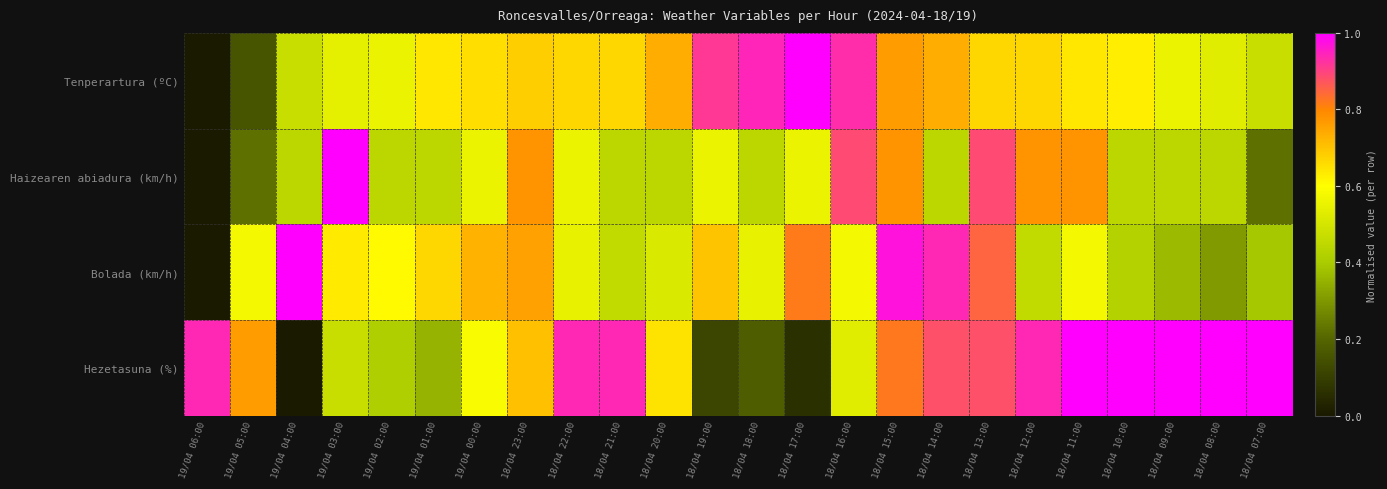

Reading left to right, transcribe all the data shown in this chart.

Tenperartura (ºC): 19/04 06:00=0.0	19/04 05:00=0.2	19/04 04:00=0.5	19/04 03:00=0.5	19/04 02:00=0.6	19/04 01:00=0.6	19/04 00:00=0.7	18/04 23:00=0.7	18/04 22:00=0.7	18/04 21:00=0.7	18/04 20:00=0.7	18/04 19:00=0.9	18/04 18:00=0.9	18/04 17:00=1.0	18/04 16:00=0.9	18/04 15:00=0.8	18/04 14:00=0.7	18/04 13:00=0.7	18/04 12:00=0.7	18/04 11:00=0.6	18/04 10:00=0.6	18/04 09:00=0.6	18/04 08:00=0.5	18/04 07:00=0.5
Haizearen abiadura (km/h): 19/04 06:00=0.0	19/04 05:00=0.2	19/04 04:00=0.4	19/04 03:00=1.0	19/04 02:00=0.4	19/04 01:00=0.4	19/04 00:00=0.6	18/04 23:00=0.8	18/04 22:00=0.6	18/04 21:00=0.4	18/04 20:00=0.4	18/04 19:00=0.6	18/04 18:00=0.4	18/04 17:00=0.6	18/04 16:00=0.9	18/04 15:00=0.8	18/04 14:00=0.4	18/04 13:00=0.9	18/04 12:00=0.8	18/04 11:00=0.8	18/04 10:00=0.4	18/04 09:00=0.4	18/04 08:00=0.4	18/04 07:00=0.2
Bolada (km/h): 19/04 06:00=0.0	19/04 05:00=0.6	19/04 04:00=1.0	19/04 03:00=0.6	19/04 02:00=0.6	19/04 01:00=0.7	19/04 00:00=0.7	18/04 23:00=0.8	18/04 22:00=0.5	18/04 21:00=0.5	18/04 20:00=0.5	18/04 19:00=0.7	18/04 18:00=0.5	18/04 17:00=0.8	18/04 16:00=0.6	18/04 15:00=1.0	18/04 14:00=0.9	18/04 13:00=0.8	18/04 12:00=0.5	18/04 11:00=0.6	18/04 10:00=0.4	18/04 09:00=0.4	18/04 08:00=0.3	18/04 07:00=0.4
Hezetasuna (%): 19/04 06:00=0.9	19/04 05:00=0.8	19/04 04:00=0.0	19/04 03:00=0.5	19/04 02:00=0.4	19/04 01:00=0.4	19/04 00:00=0.6	18/04 23:00=0.7	18/04 22:00=0.9	18/04 21:00=0.9	18/04 20:00=0.6	18/04 19:00=0.1	18/04 18:00=0.2	18/04 17:00=0.1	18/04 16:00=0.5	18/04 15:00=0.8	18/04 14:00=0.9	18/04 13:00=0.9	18/04 12:00=0.9	18/04 11:00=1.0	18/04 10:00=1.0	18/04 09:00=1.0	18/04 08:00=1.0	18/04 07:00=1.0